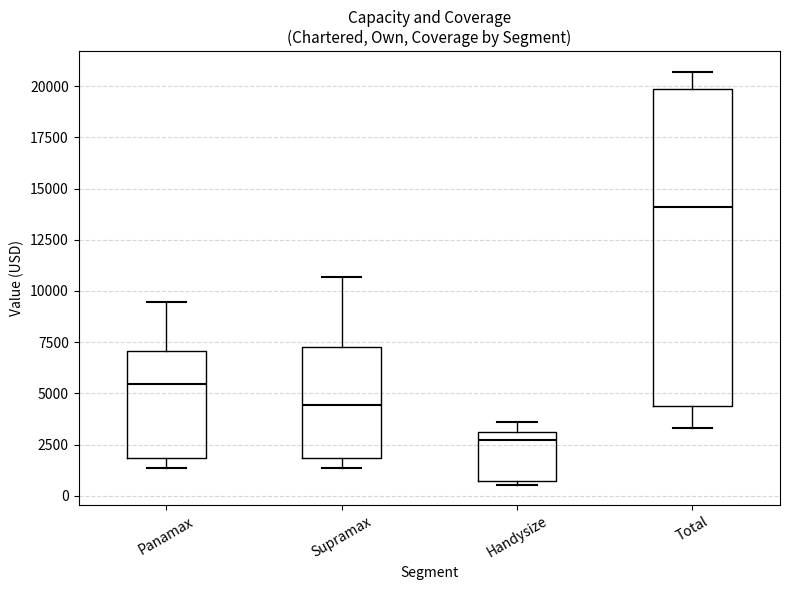

Reading left to right, read every box against the y-axis: the position of its median line, the range the box covers, and the ends of its whiskers. The values are not printed on the chart, so give them approximately, as read against the axis.

Panamax: median 5500, box 2000 to 7000, whiskers 1500 to 9500
Supramax: median 4500, box 2000 to 7500, whiskers 1500 to 10500
Handysize: median 2500, box 500 to 3000, whiskers 500 (just below the box's lower edge) to 3500
Total: median 14000, box 4500 to 20000, whiskers 3500 to 20500